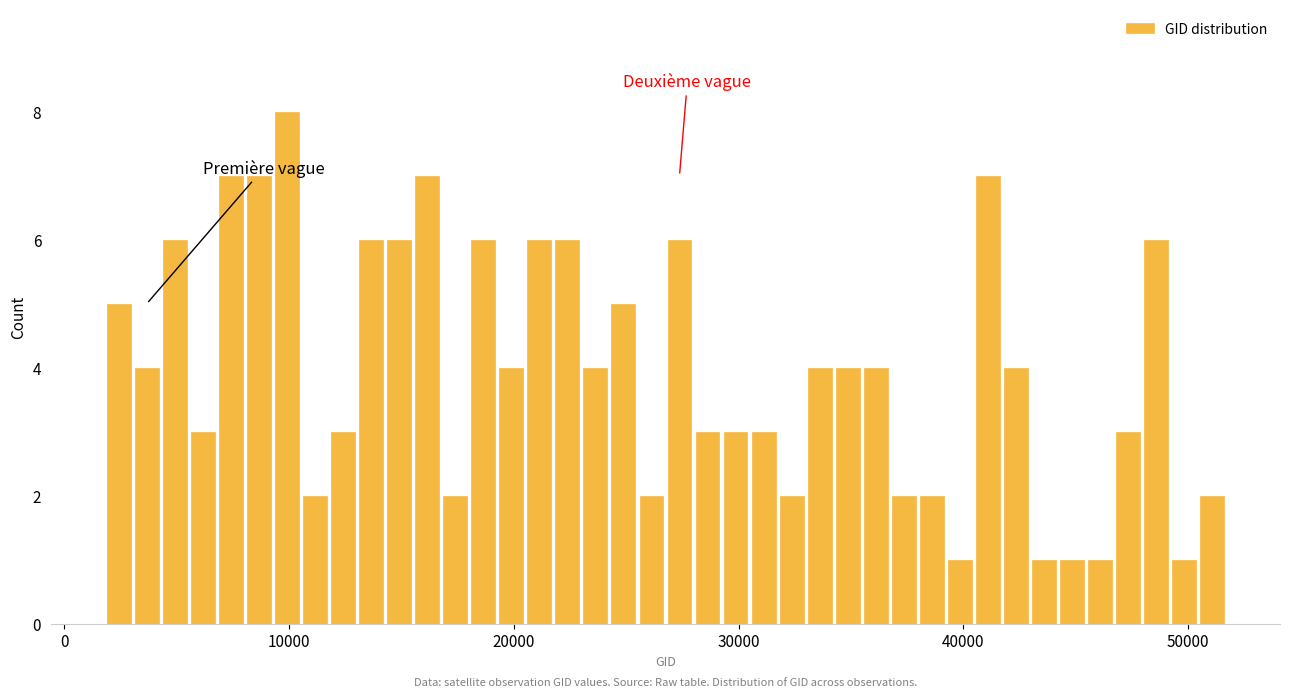

Read against the x-axis, roughly where is the centre of the tallest bar?

10000